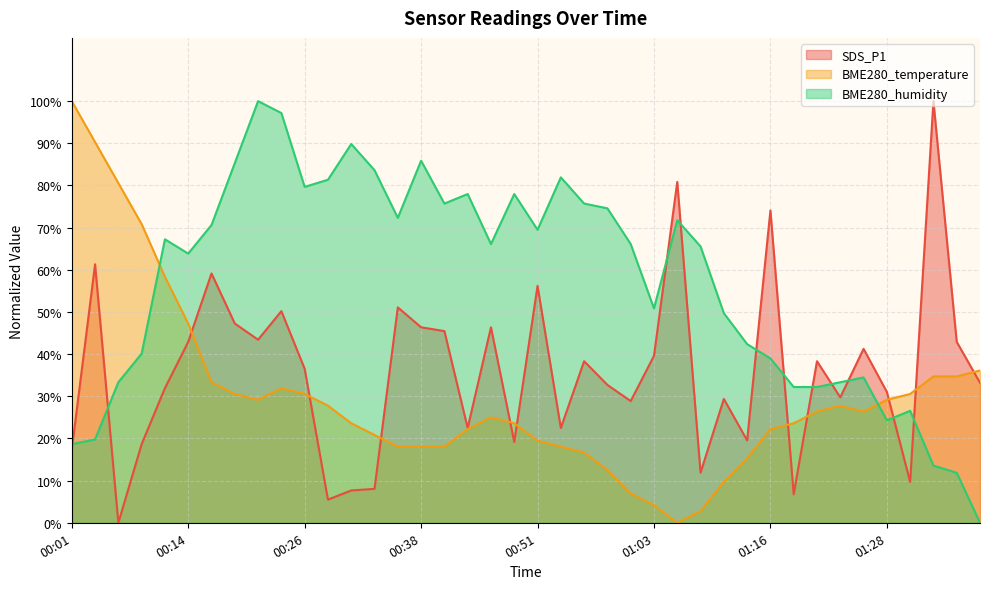

True or false: BME280_humidity has a value of 42.4 at 01:13.

True